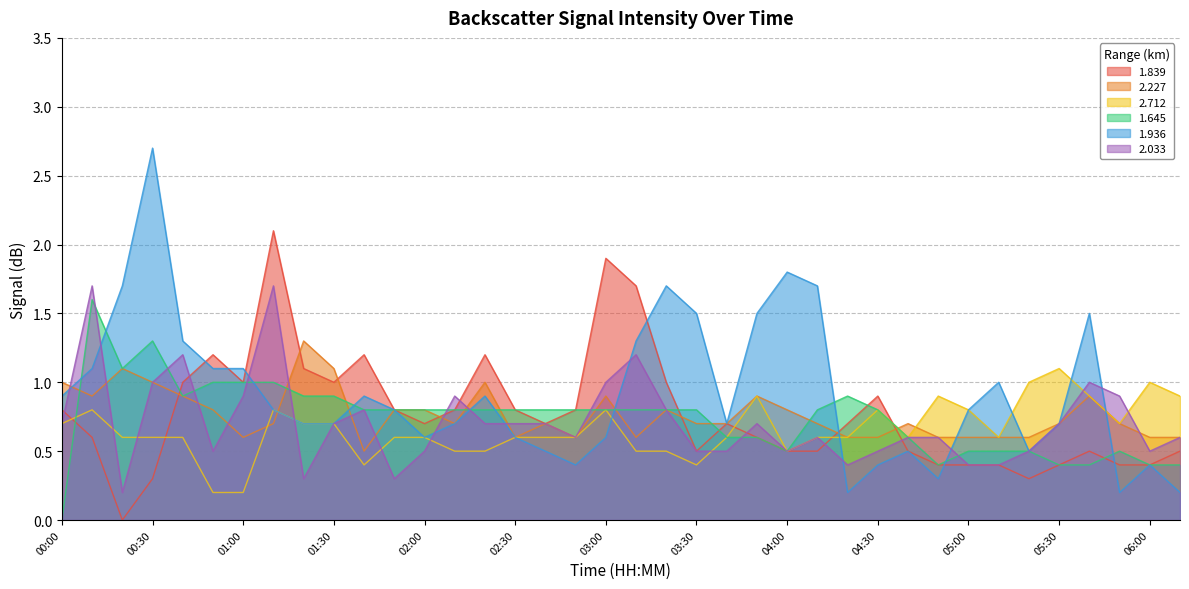

List the labels in order of 2.227 value, smallest first.

01:40, 01:00, 02:30, 02:50, 03:10, 04:20, 04:30, 04:50, 05:00, 05:10, 05:20, 06:00, 06:10, 01:10, 02:10, 02:40, 03:30, 03:40, 04:10, 04:40, 05:30, 05:50, 00:50, 01:50, 02:00, 03:20, 04:00, 00:10, 00:40, 03:00, 03:50, 05:40, 00:00, 00:30, 02:20, 00:20, 01:30, 01:20